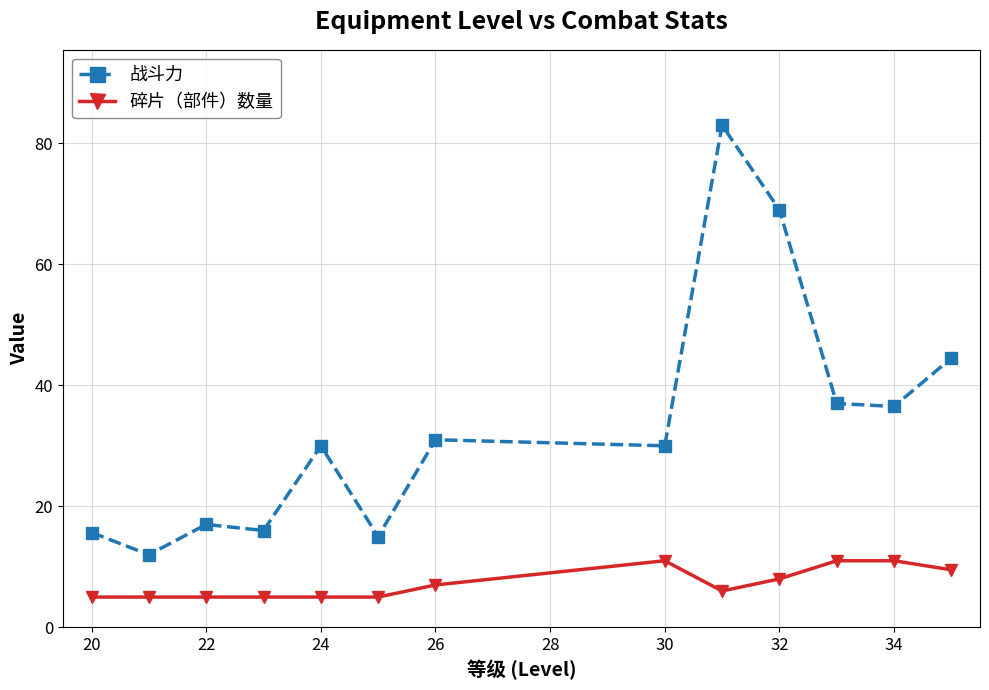

Rank the series by their average value, from lowest to highest.

碎片（部件）数量, 战斗力